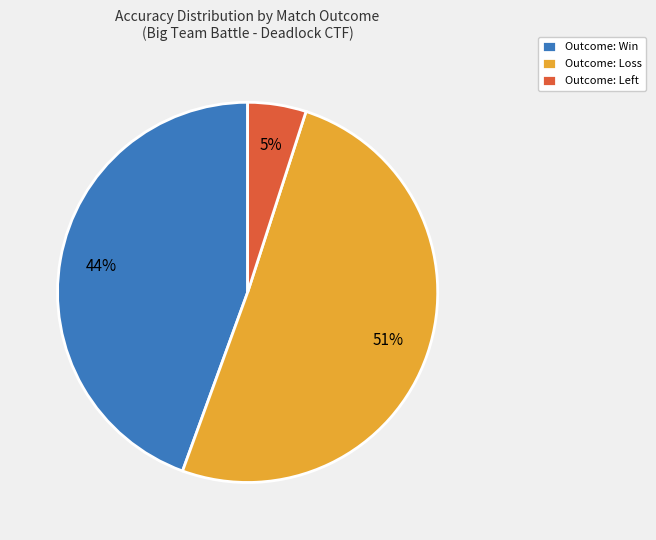

Is there a majority slice in this chart?

Yes